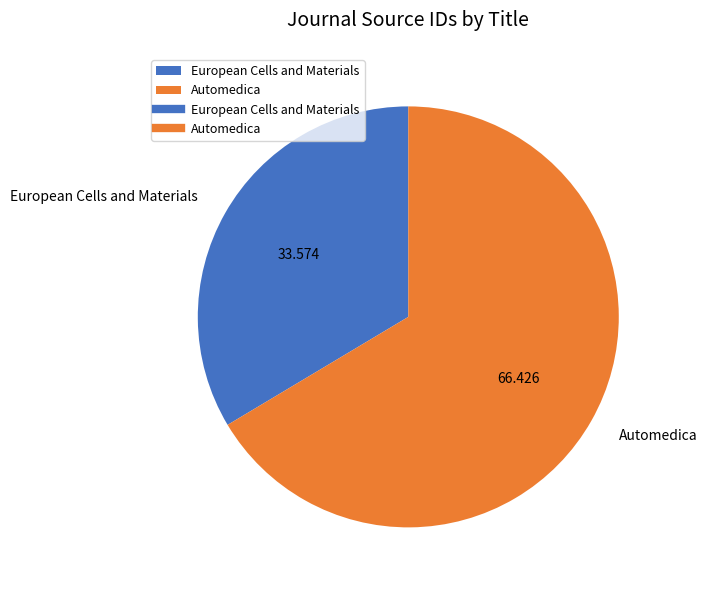

What is the smallest slice in the pie chart?

European Cells and Materials